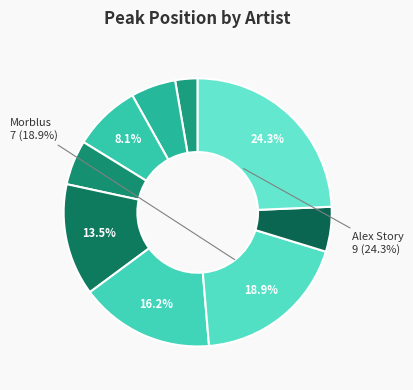

How many segments does this pie chart have?

9